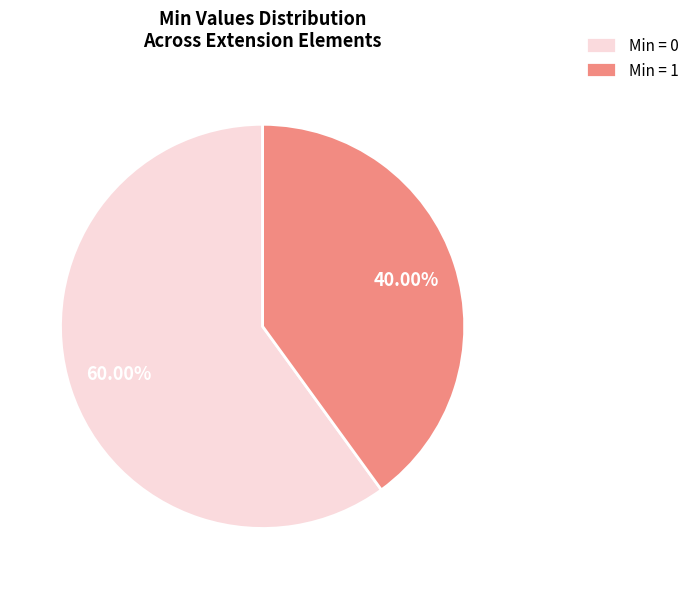

Is there any slice that represents more than half of the pie?

Yes